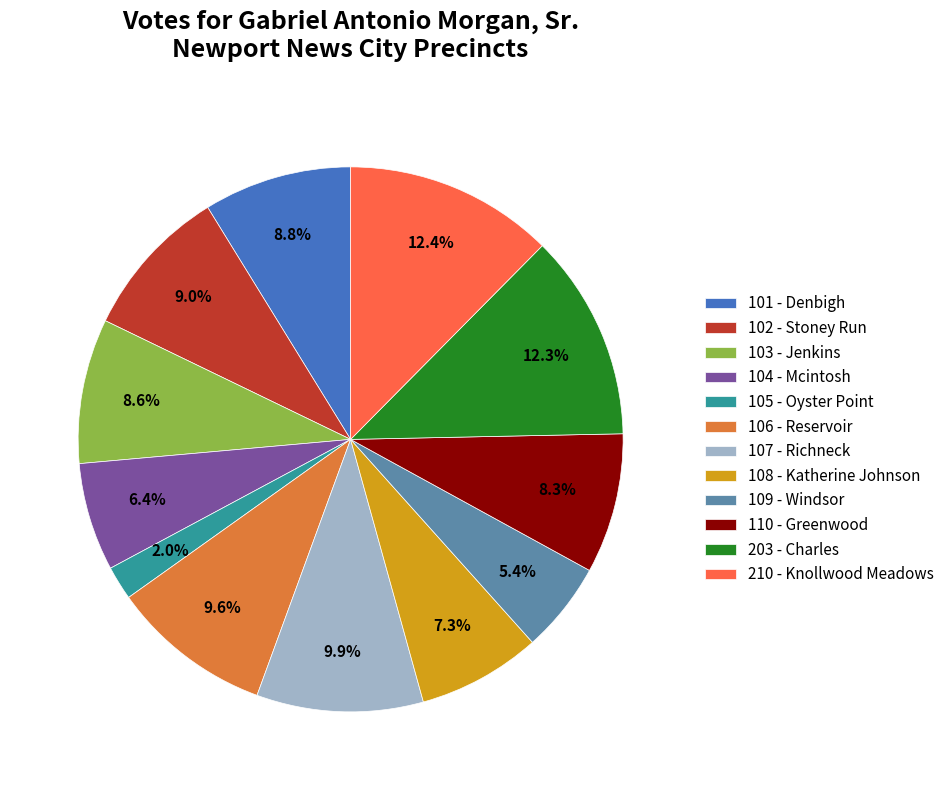

What is the smallest slice in the pie chart?

105 - Oyster Point